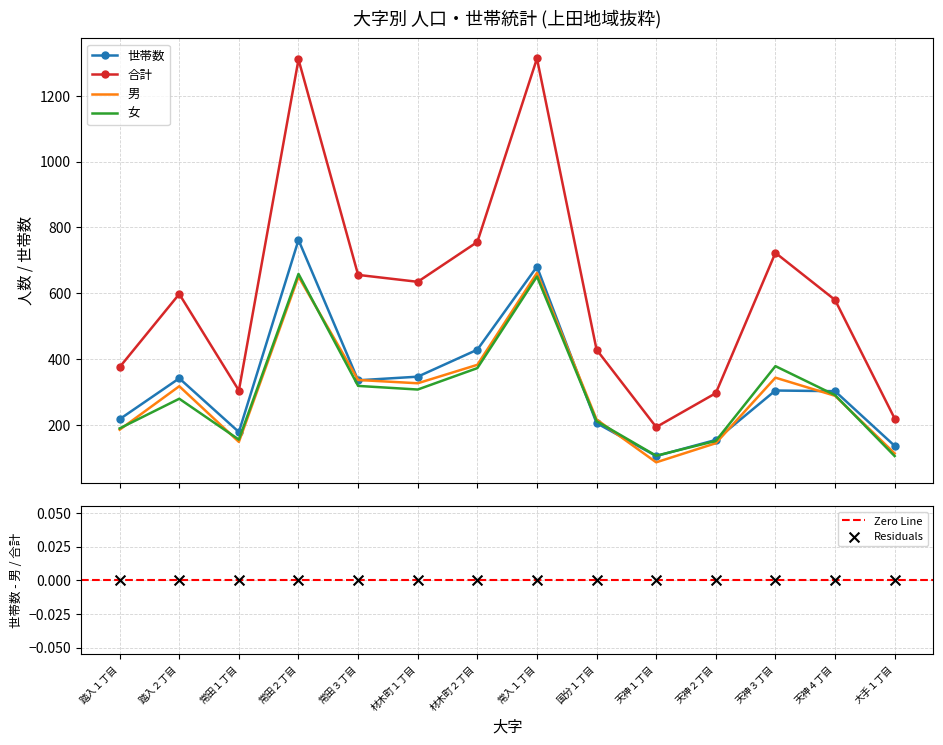

At how many categories does at least one series exceed 384?

9